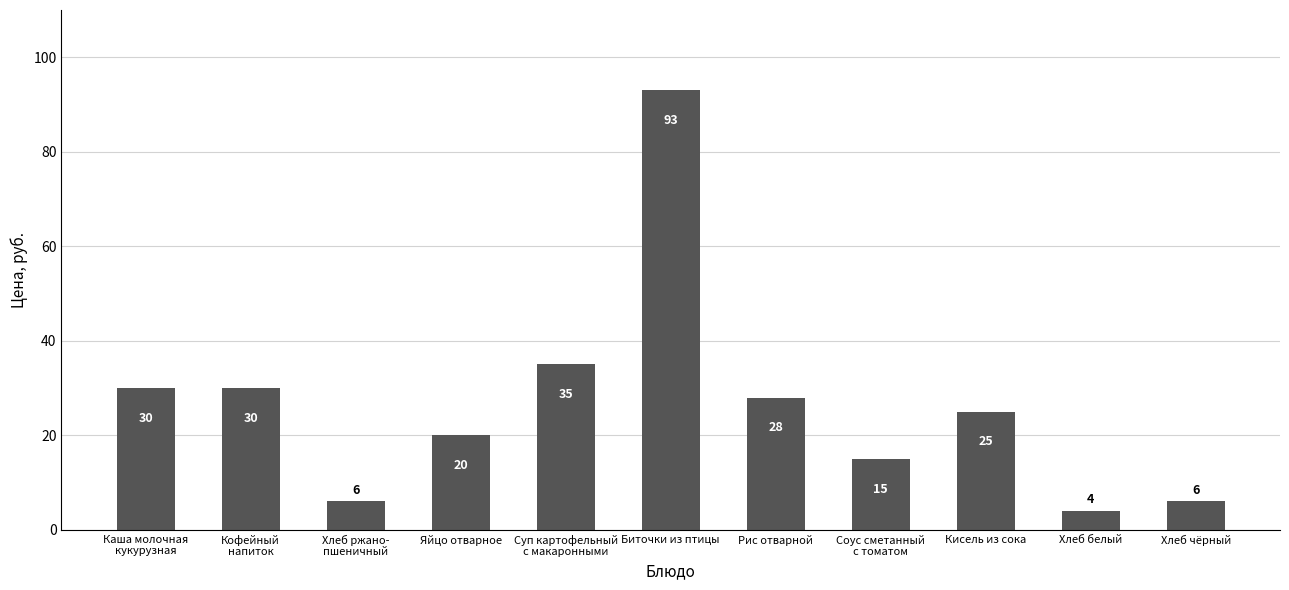

What is the maximum value shown in the chart?

93